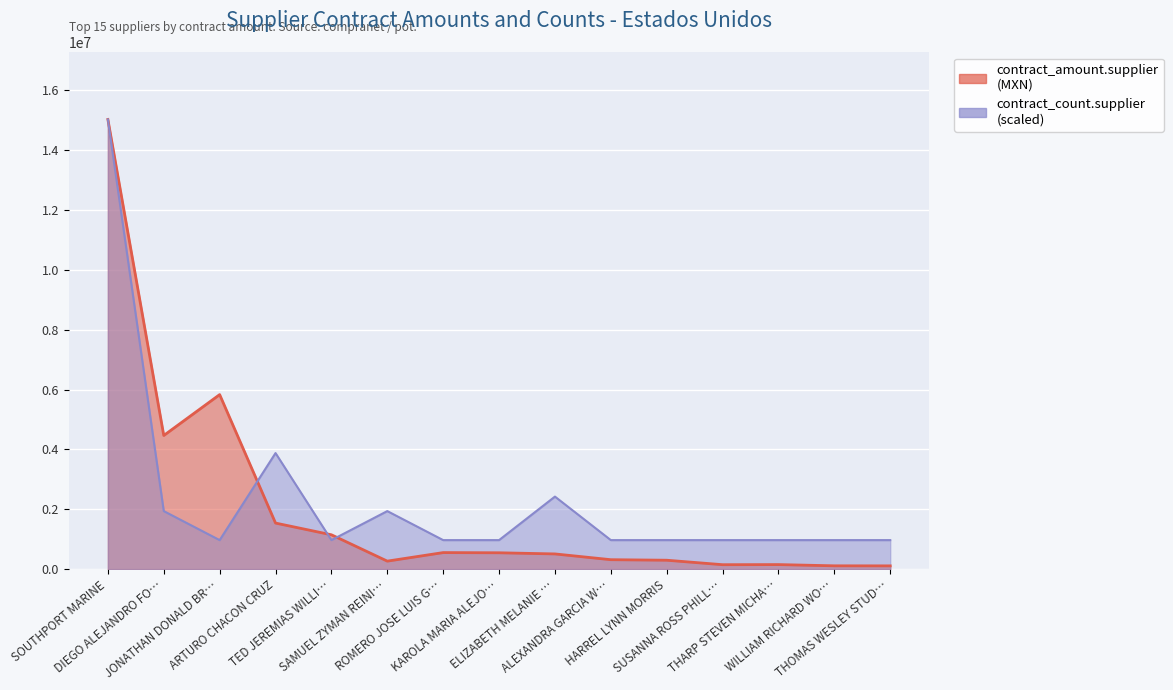

The value of contract_amount.supplier at ROMERO JOSE LUIS G… is 940953.3. True or false?

False